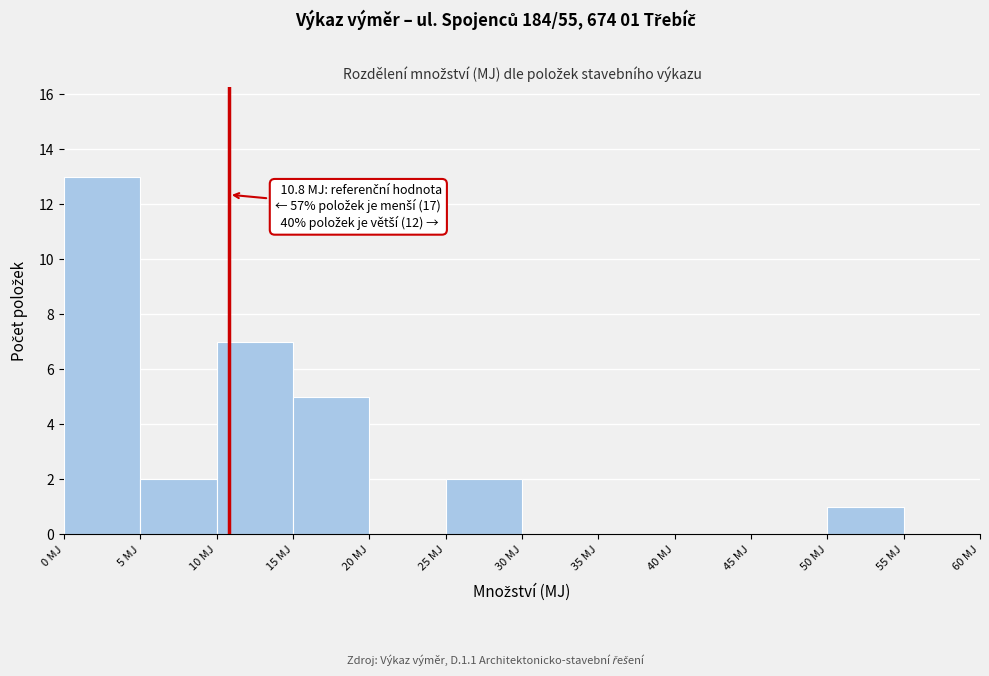

Over which range of the x-axis is the bar tallest?

0 to 5